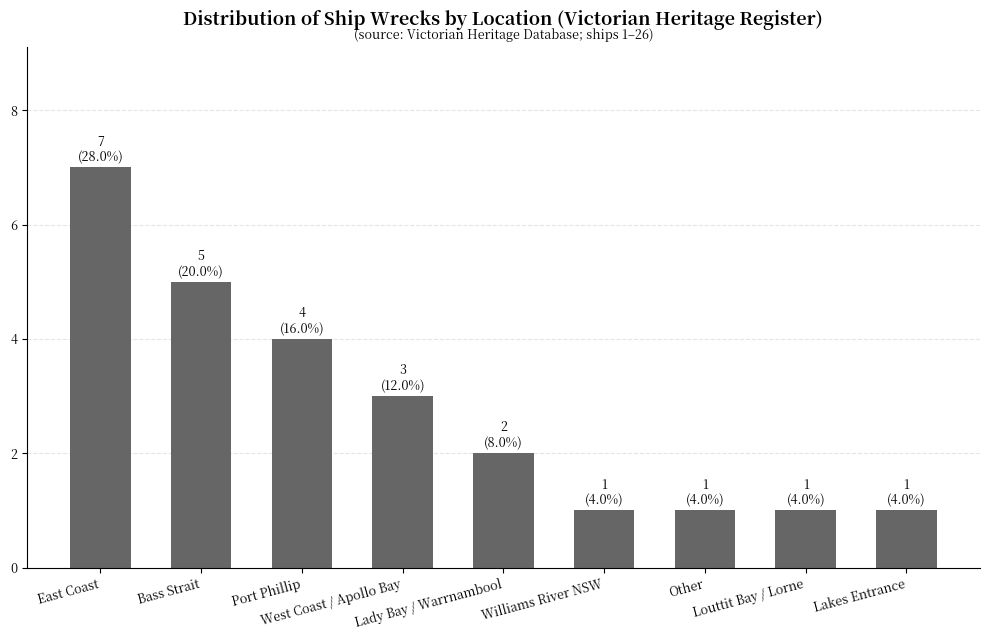

Does the chart contain stacked bars?

No